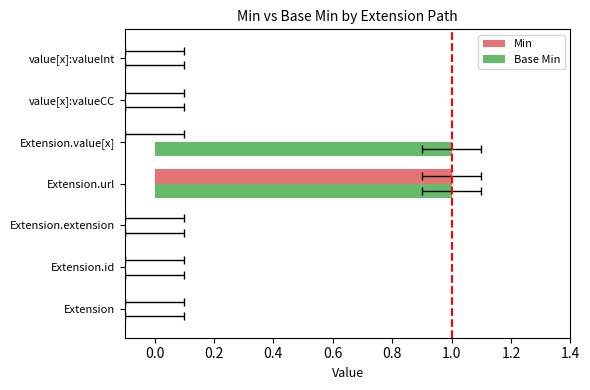

How many values in Min are above zero?

1